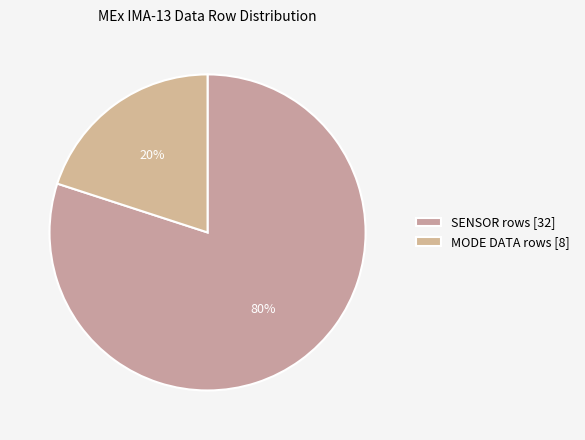

Which slice is the smallest?

MODE DATA rows [8]